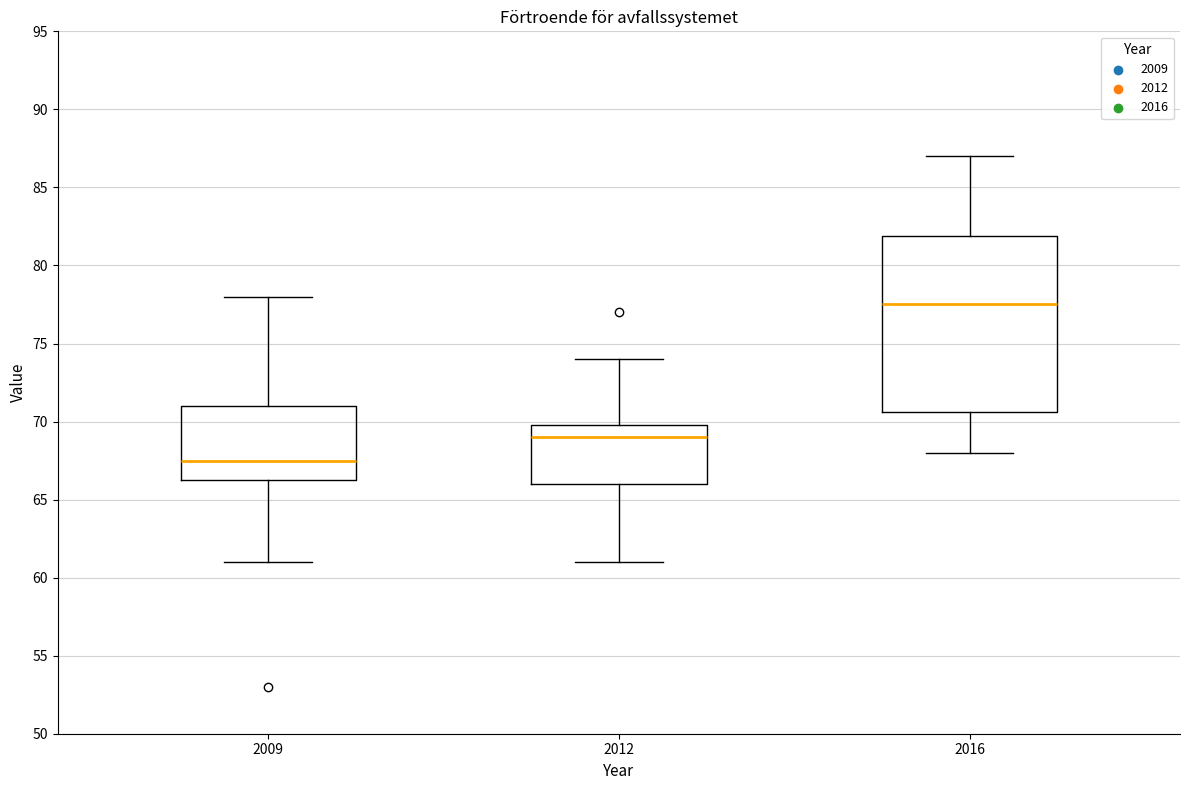

Which box has the lowest median line?

2009